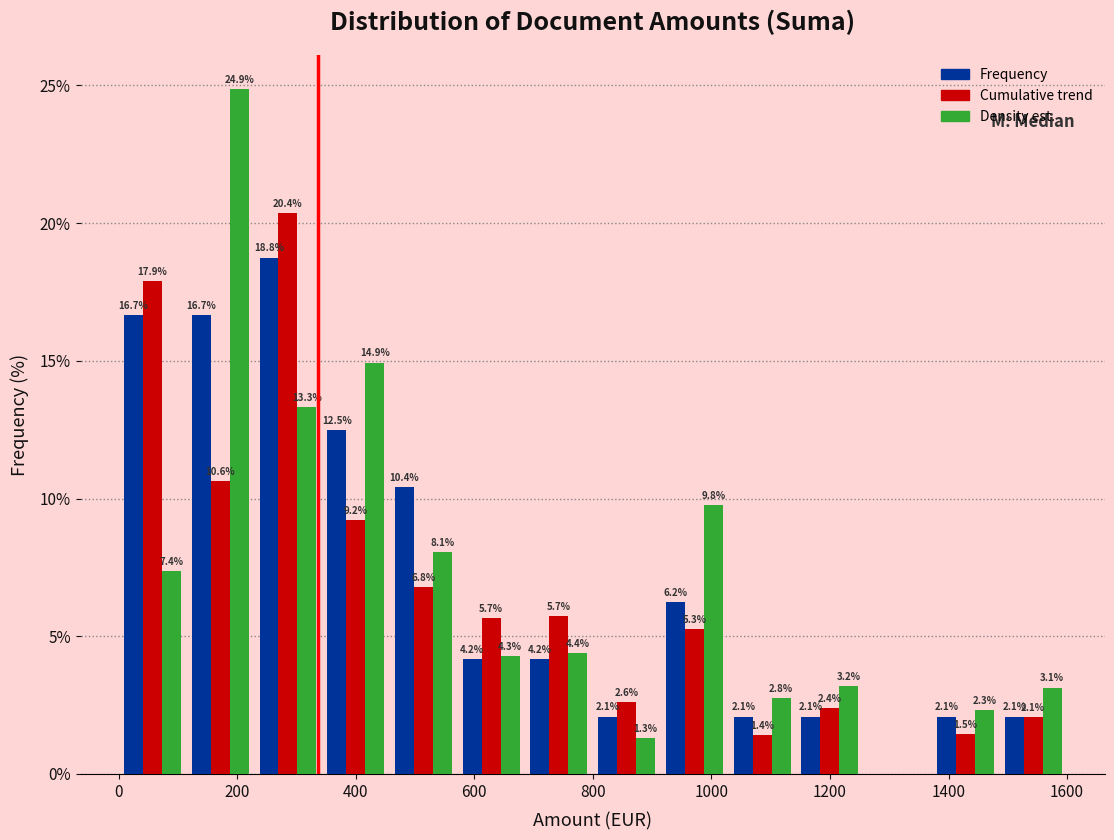

In the Cumulative trend series, which range on the x-axis has the tallest bar?

220 to 340